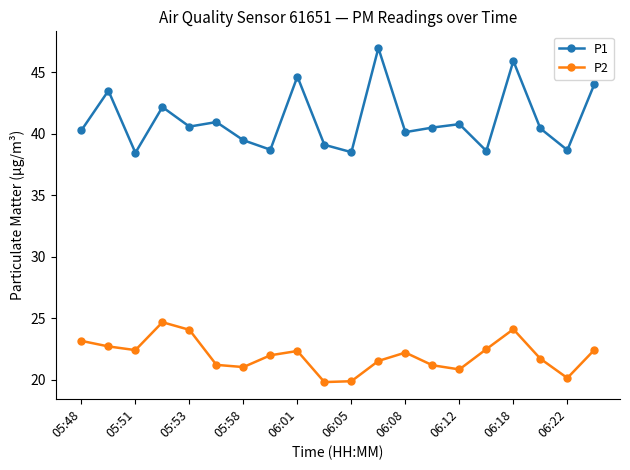

What is the sum of all P1 values?

822.4